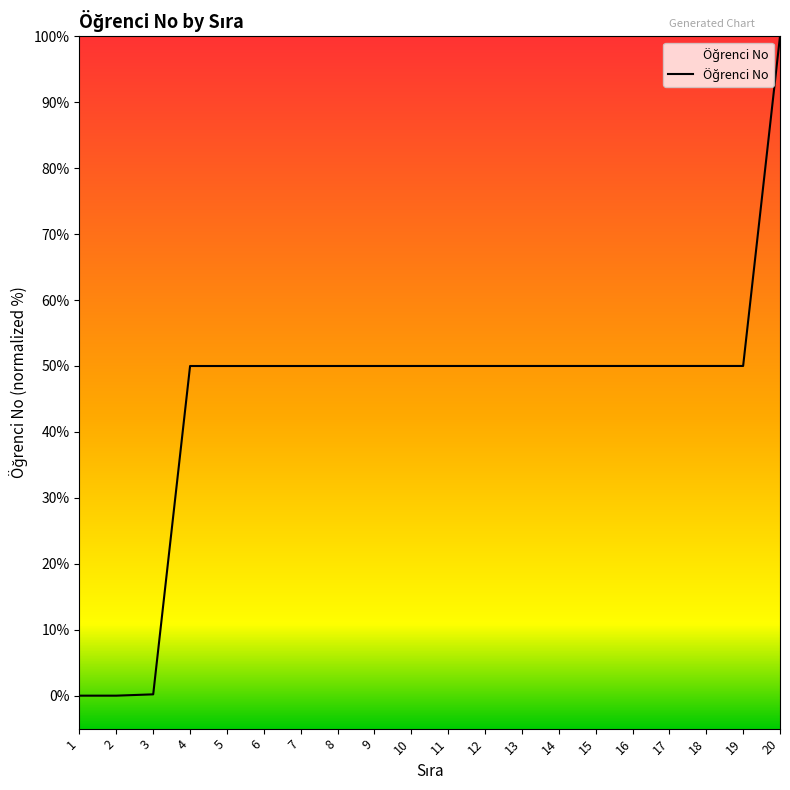

How many data points does each series have?

20